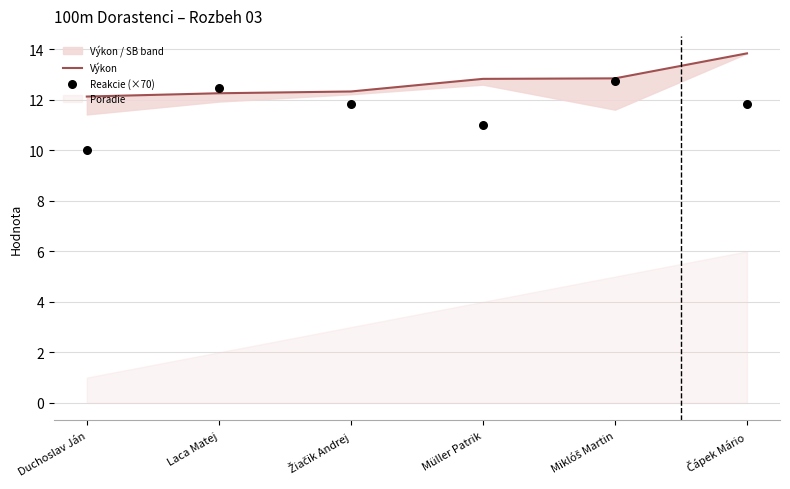

What is the total value across all series at Miklóš Martin?

25.6